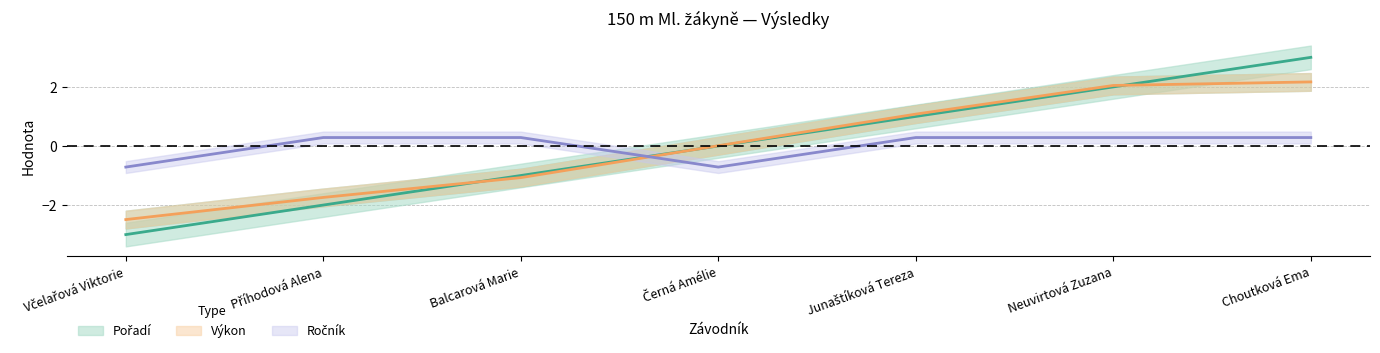

Rank the series by their average value, from highest to lowest.

Výkon, Ročník, Pořadí